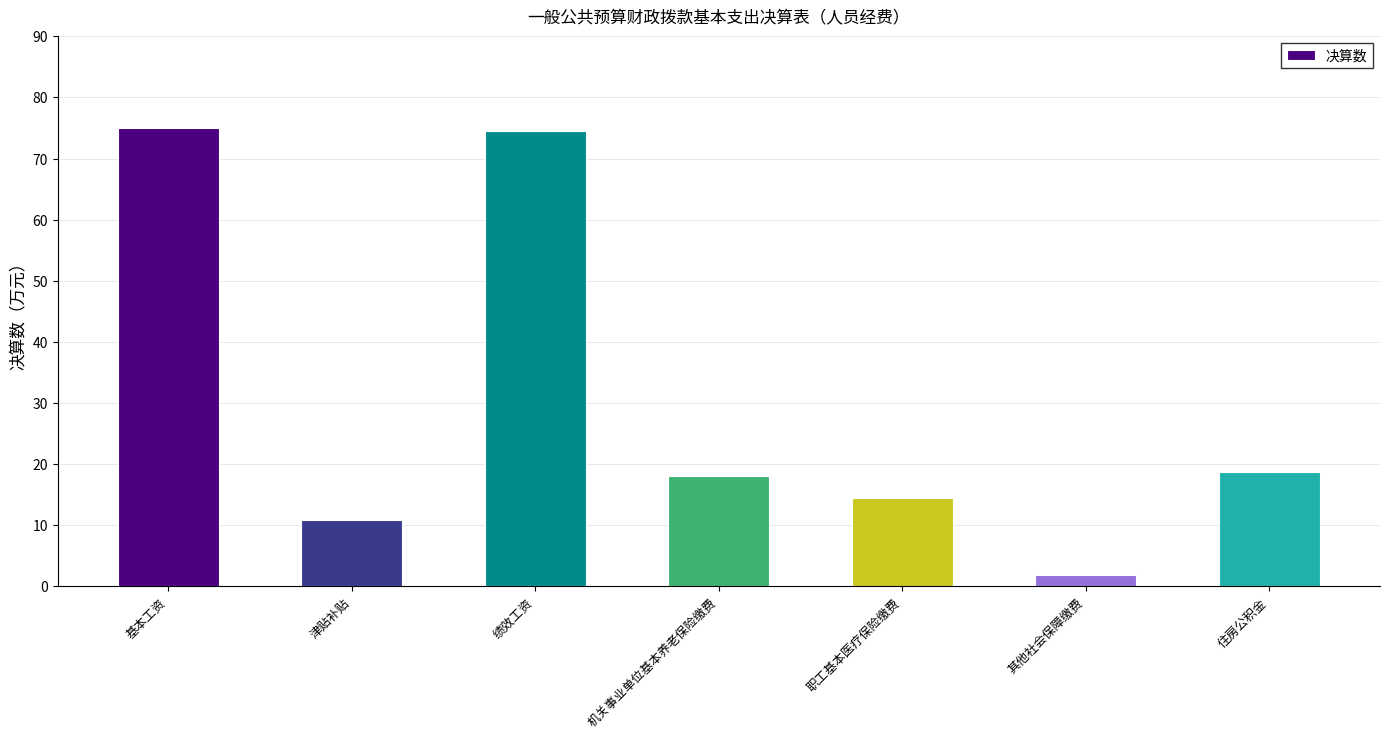

Between 职工基本医疗保险缴费 and 绩效工资, which is larger?

绩效工资